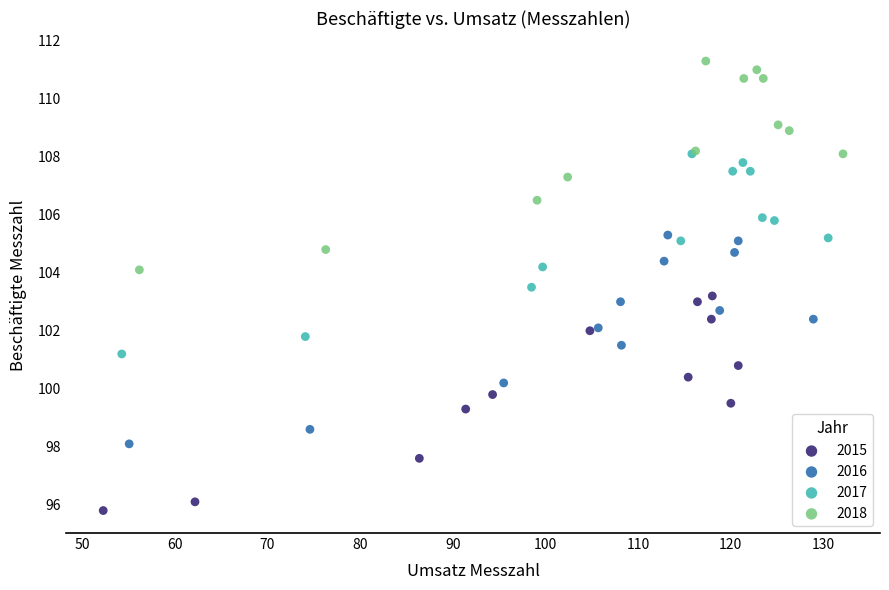

Which series contains the highest Y value?

2018